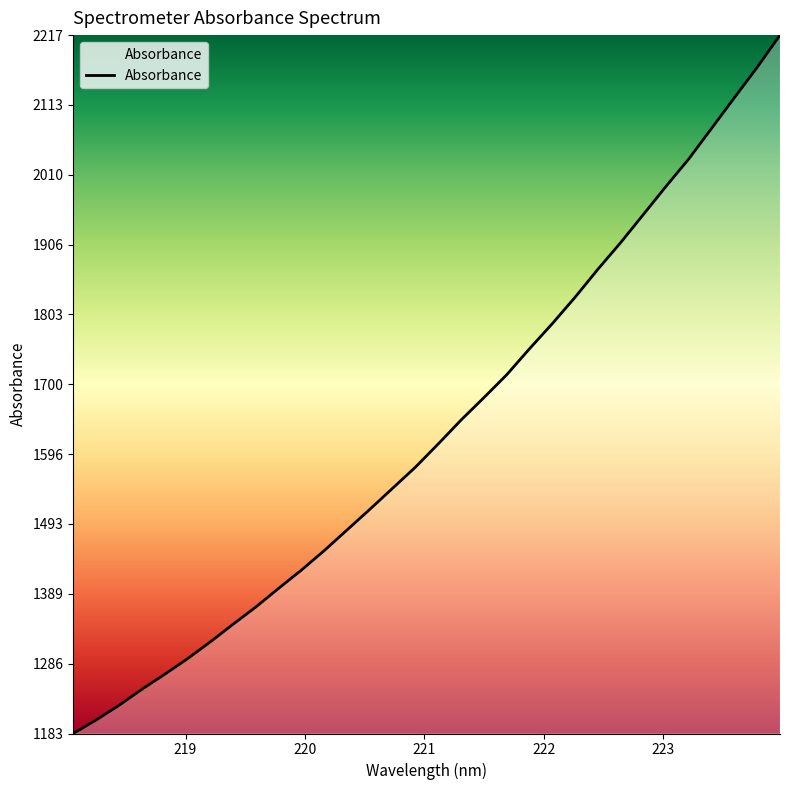

What is the greatest value displayed?

2216.6